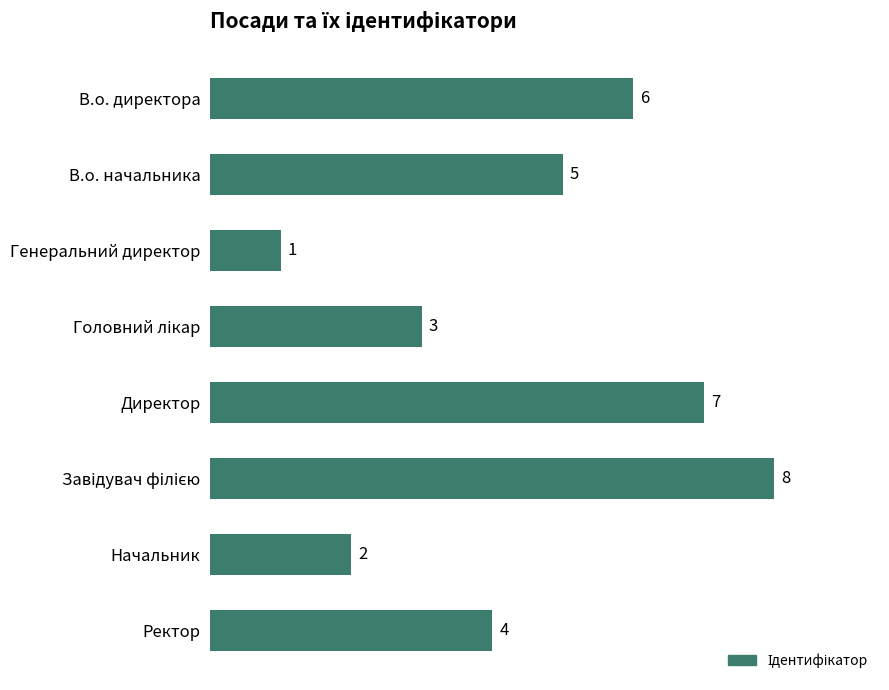

What is the sum of all values?

36